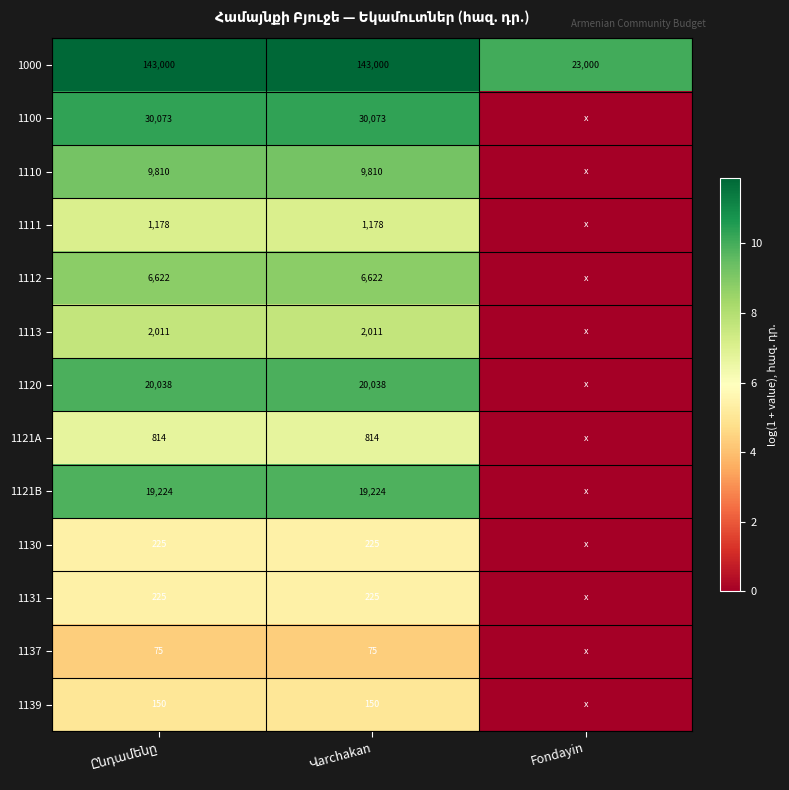

Which category has the highest value in the 1111 series?

Ընդամենը